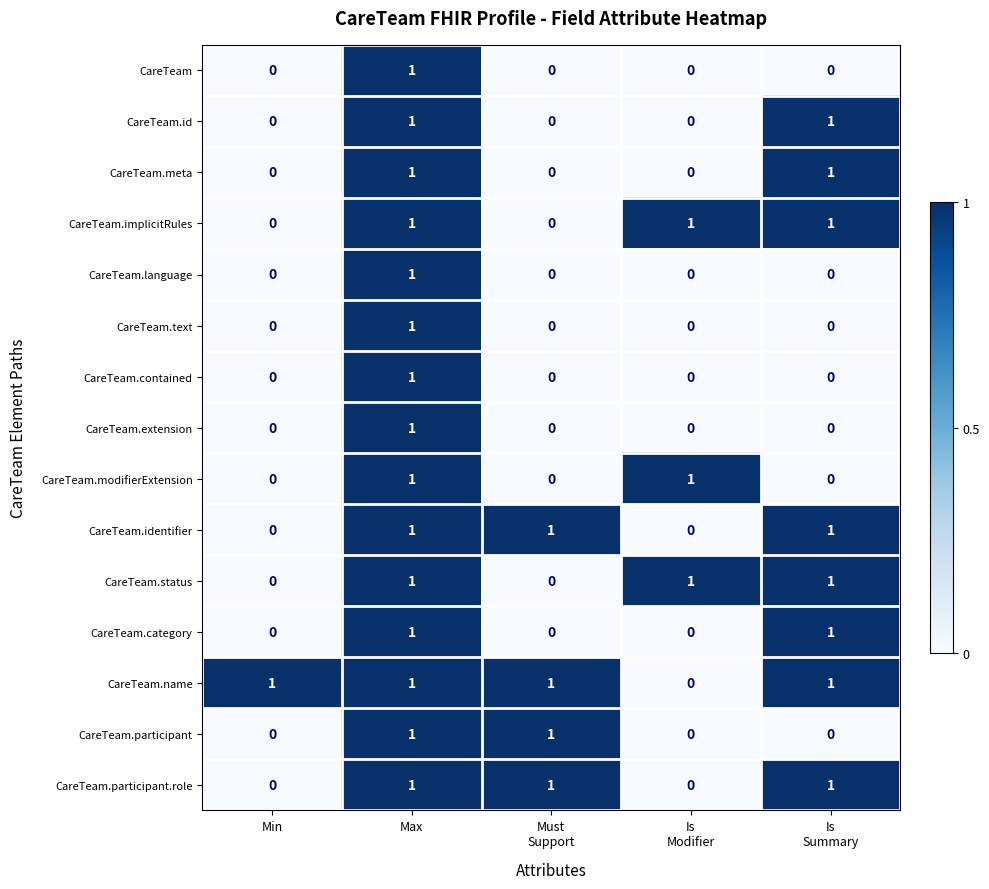

At how many categories does at least one series exceed 0?

5